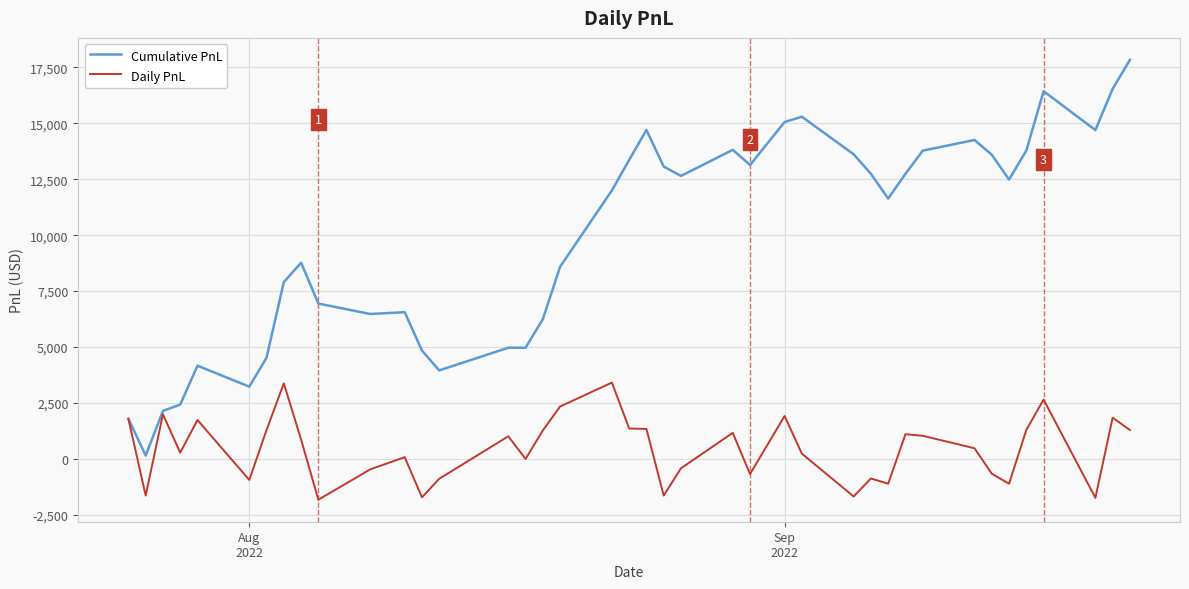

Is this an area chart (filled region under the line)?

No